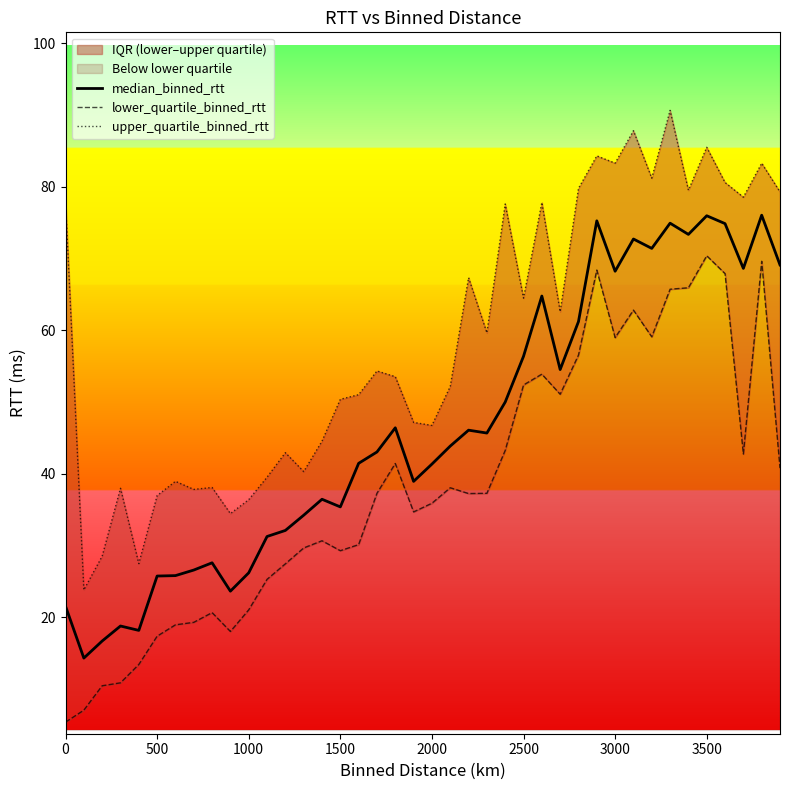

Is this an area chart (filled region under the line)?

No